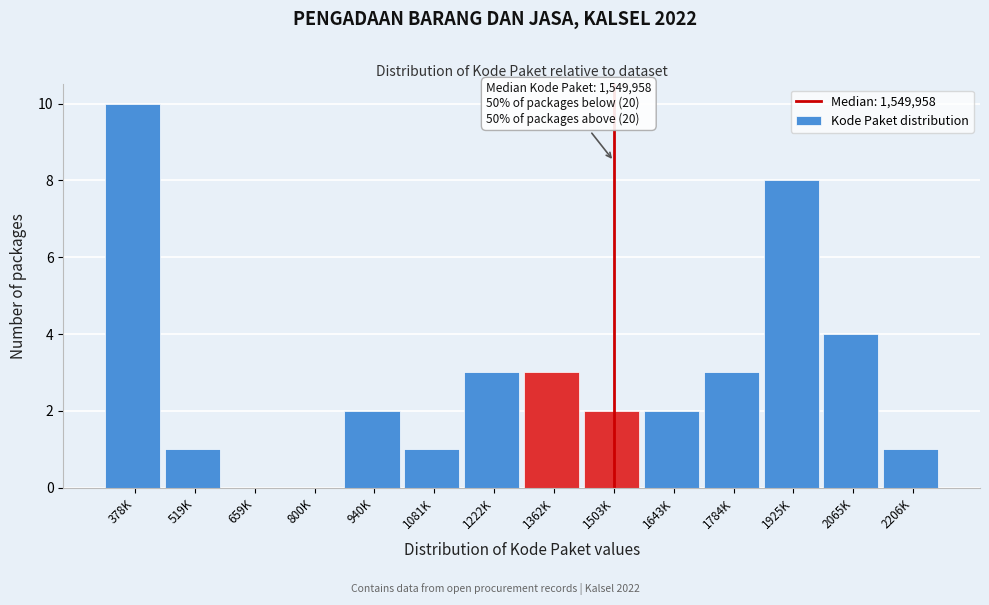

Reading left to right, transcribe all the data shown in this chart.

378K=10	519K=1	659K=0	800K=0	940K=2	1081K=1	1222K=3	1362K=3	1503K=2	1643K=2	1784K=3	1925K=8	2065K=4	2206K=1